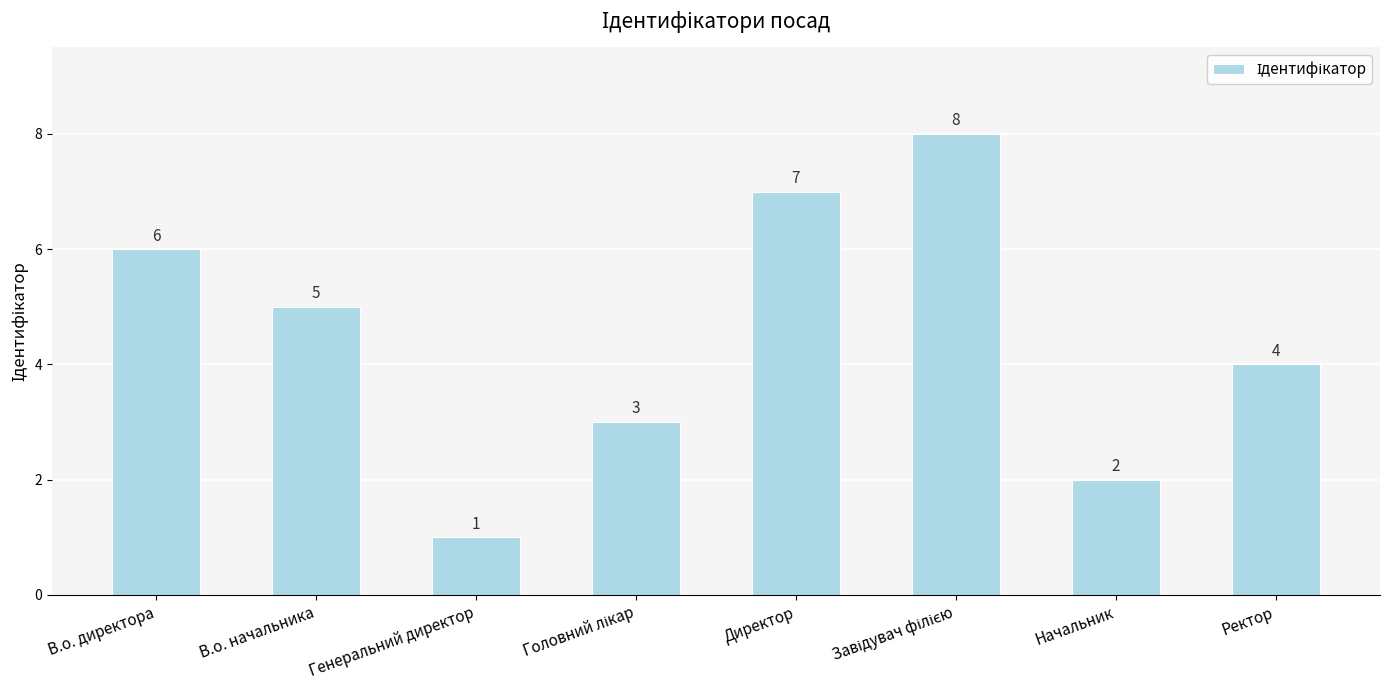

What is the greatest value displayed?

8